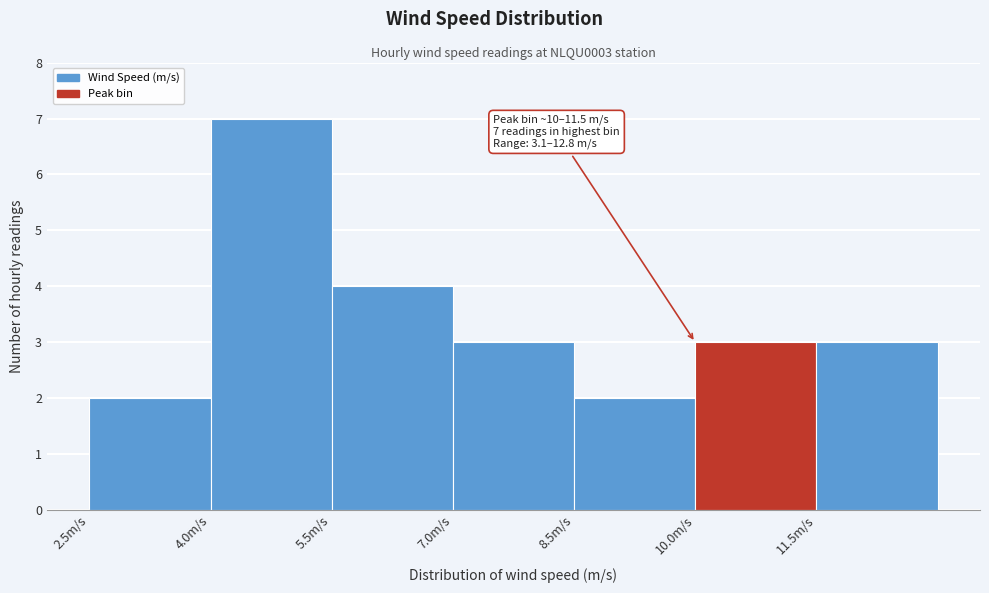

Over which range of the x-axis is the bar tallest?

4.0 to 5.5